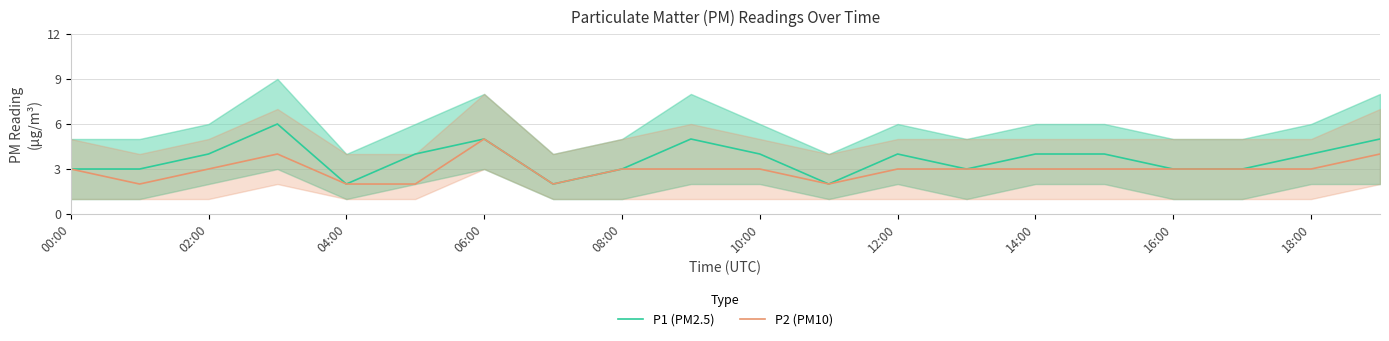

Is it true that P1 (PM2.5) equals 4 at 12:00?

True